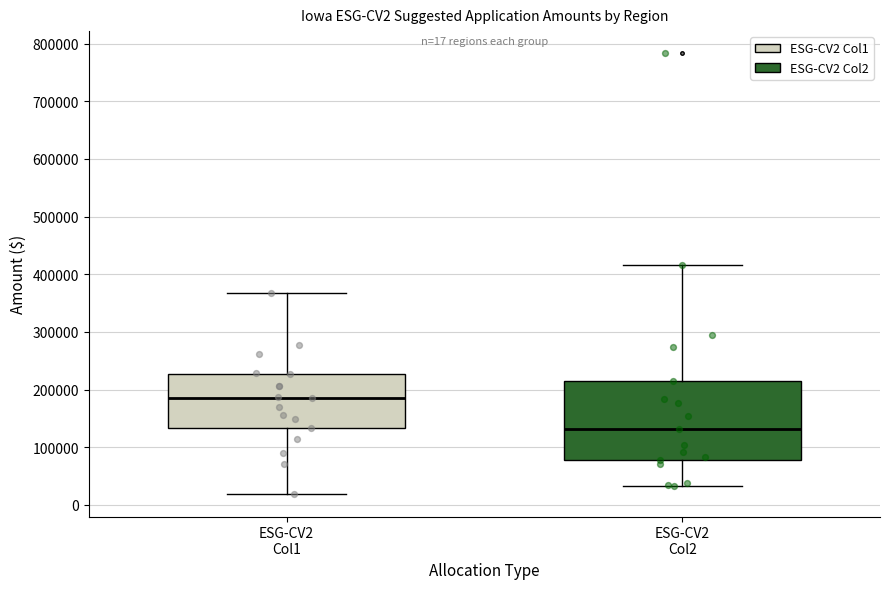

Which box has the highest median line?

ESG-CV2 Col1